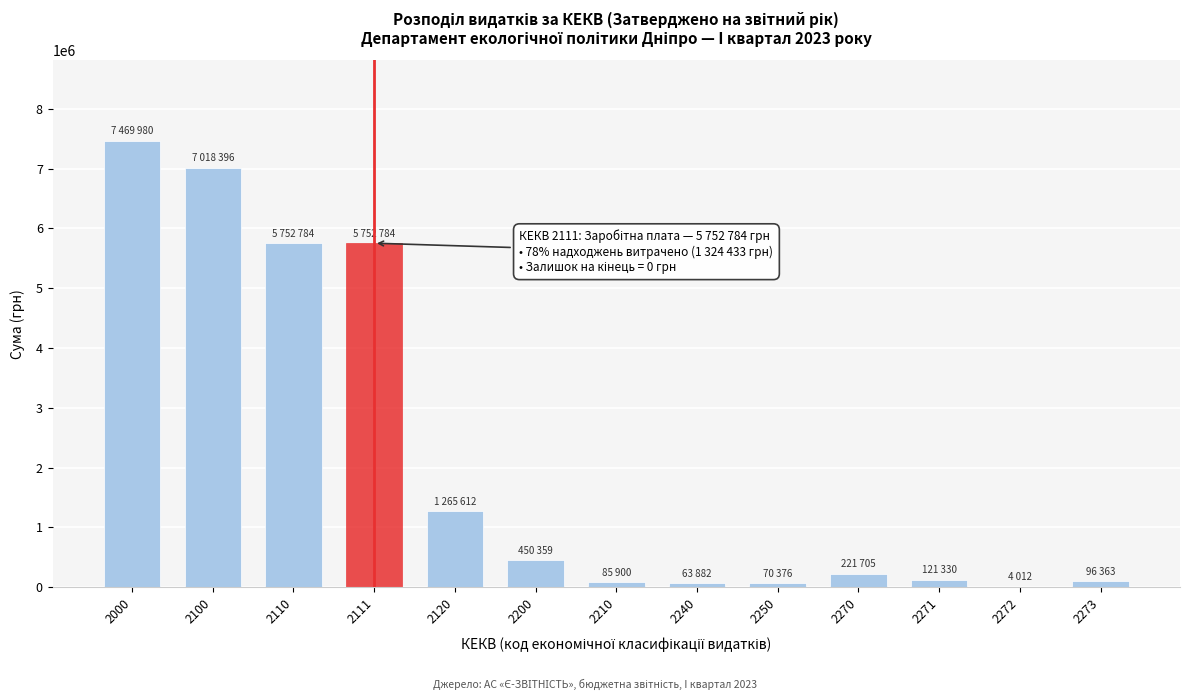

What is the sum of all values?

28373483